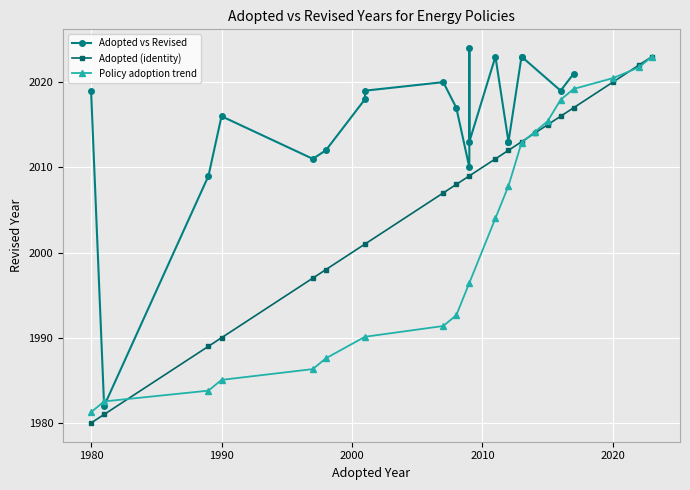

True or false: Adopted (identity) and Adopted vs Revised cross at least once.

True